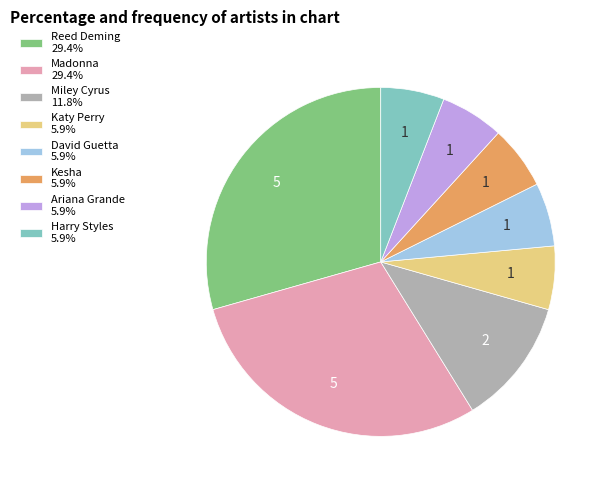

Between Miley Cyrus and David Guetta, which is larger?

Miley Cyrus